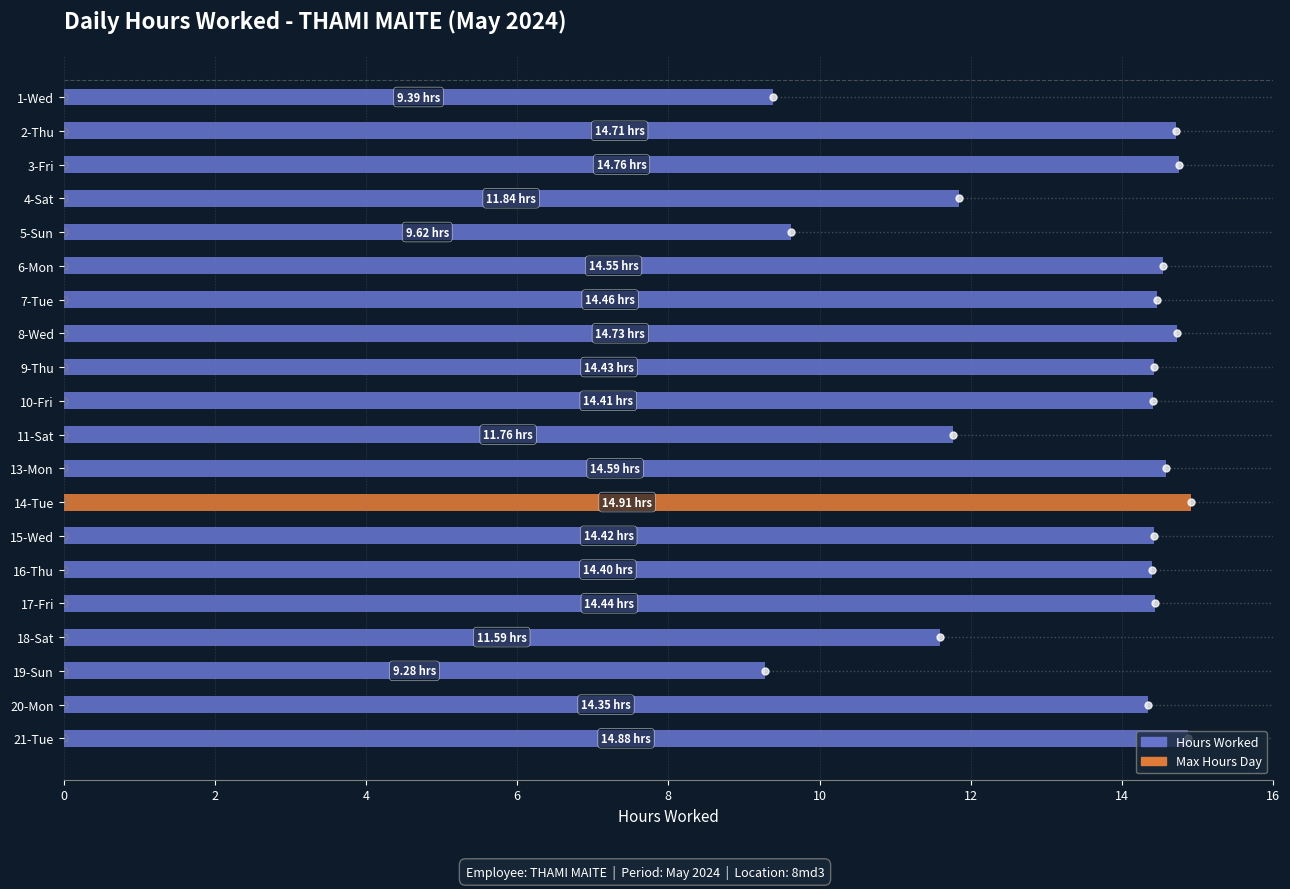

What is the sum of all values?

267.5